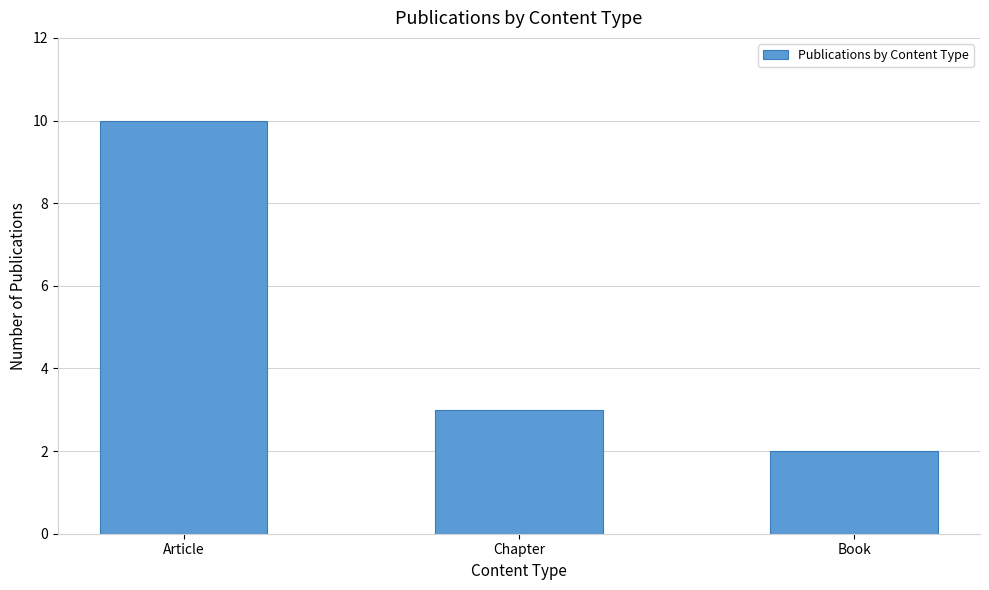

Rank the categories by value from highest to lowest.

Article, Chapter, Book